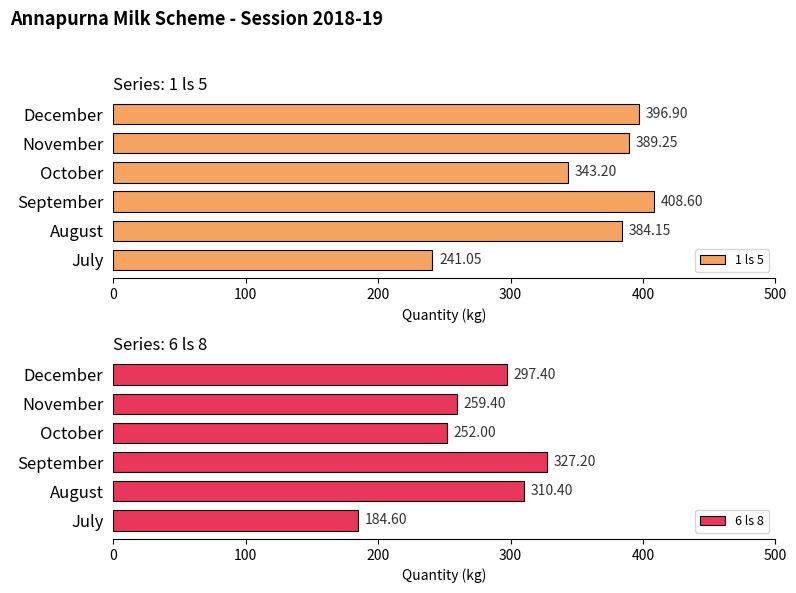

What is the difference between the second highest and second lowest values in the 1 ls 5 series?

53.7